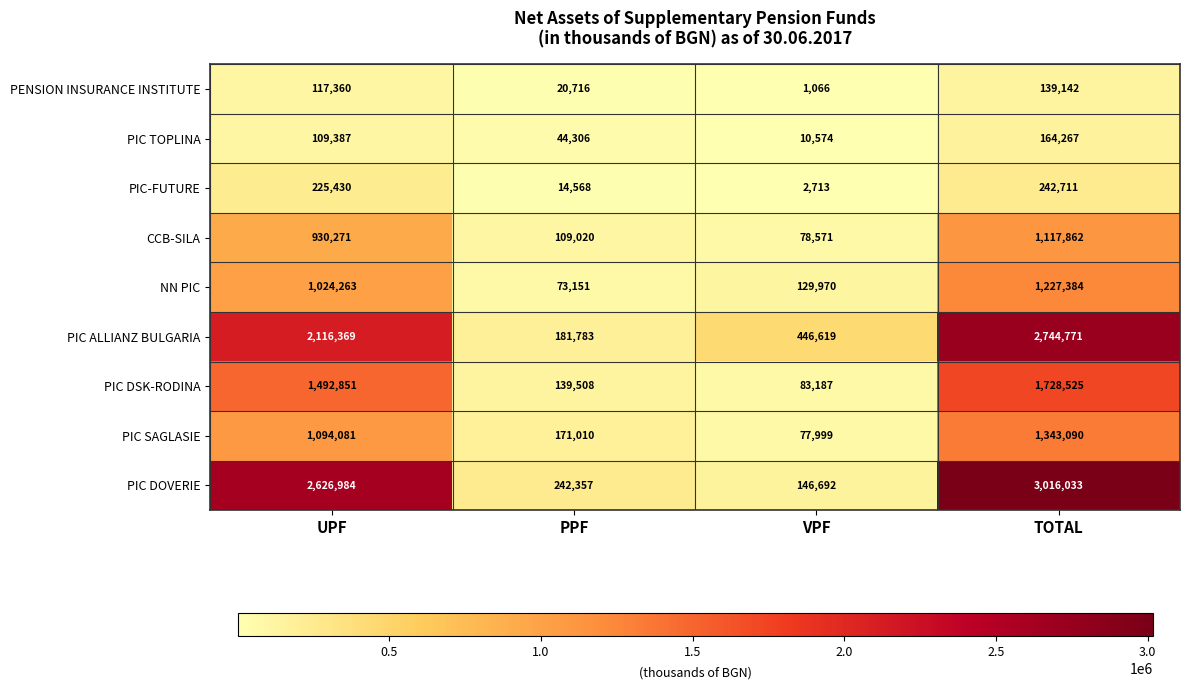

What is the minimum value shown in the chart?

1066